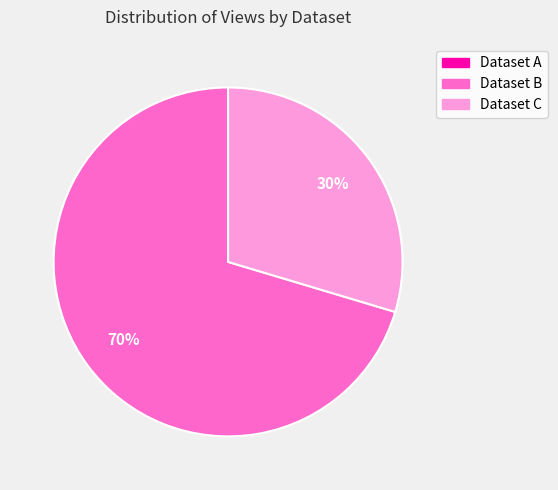

Which category accounts for the majority?

Dataset B